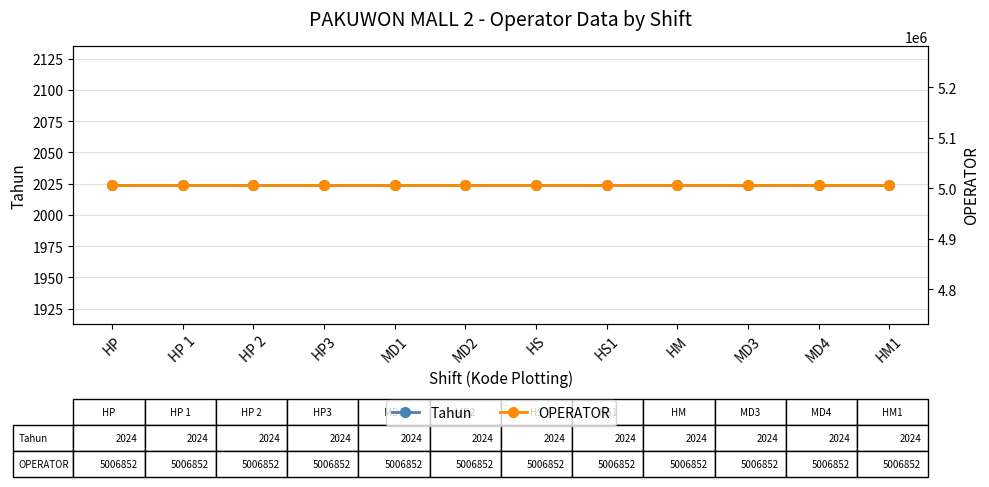

What is the spread (max minus min) of values at HS?

5004828